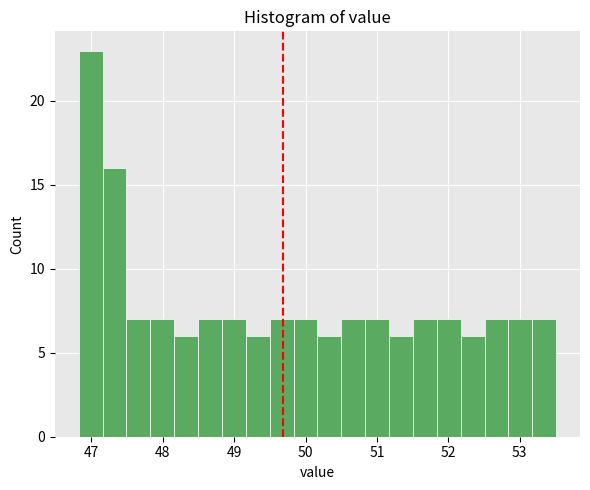

Around what value on the x-axis is the tallest bar? Give the approximate position of its centre, as read against the axis.

47.0